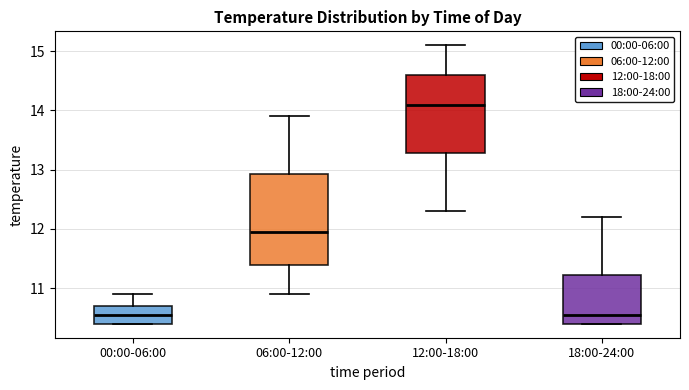

Where is the lower edge of the box for 00:00-06:00 on the y-axis? The values are not printed on the chart, so give them approximately, as read against the axis.

10.4